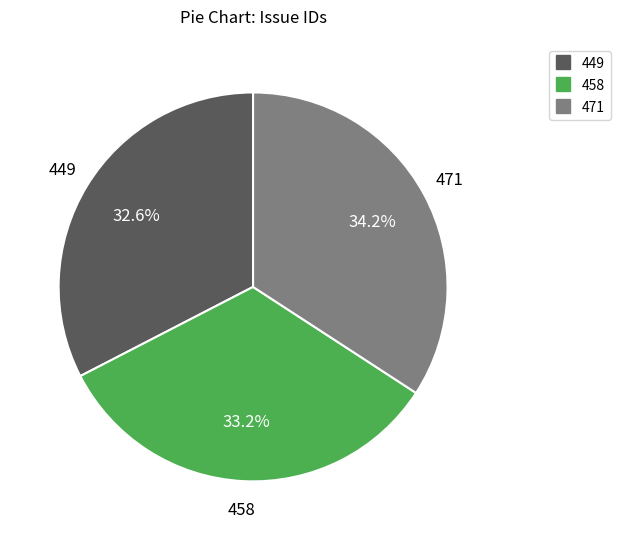

Approximately how many times larger is the value at 471 compared to 449?

1.0